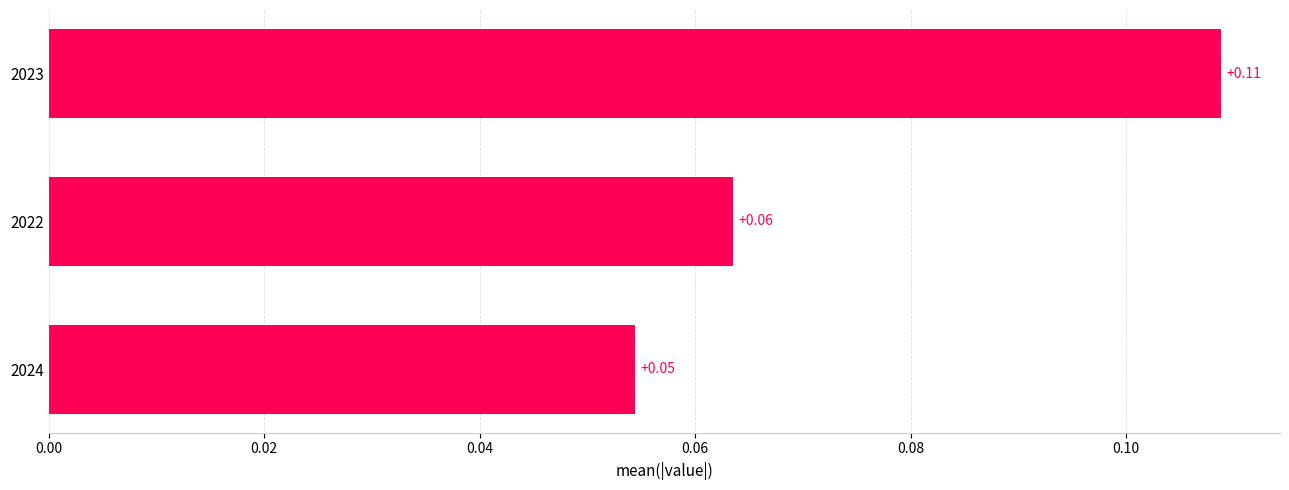

Which has a higher value, 2024 or 2022?

2022